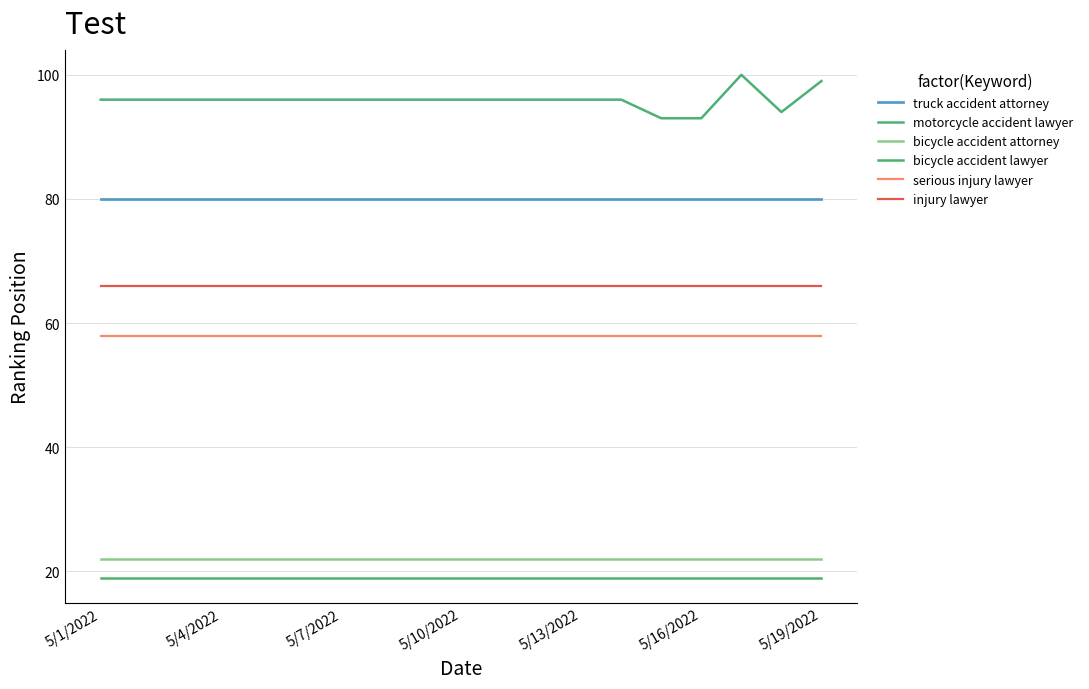

How many lines are shown in the chart?

6